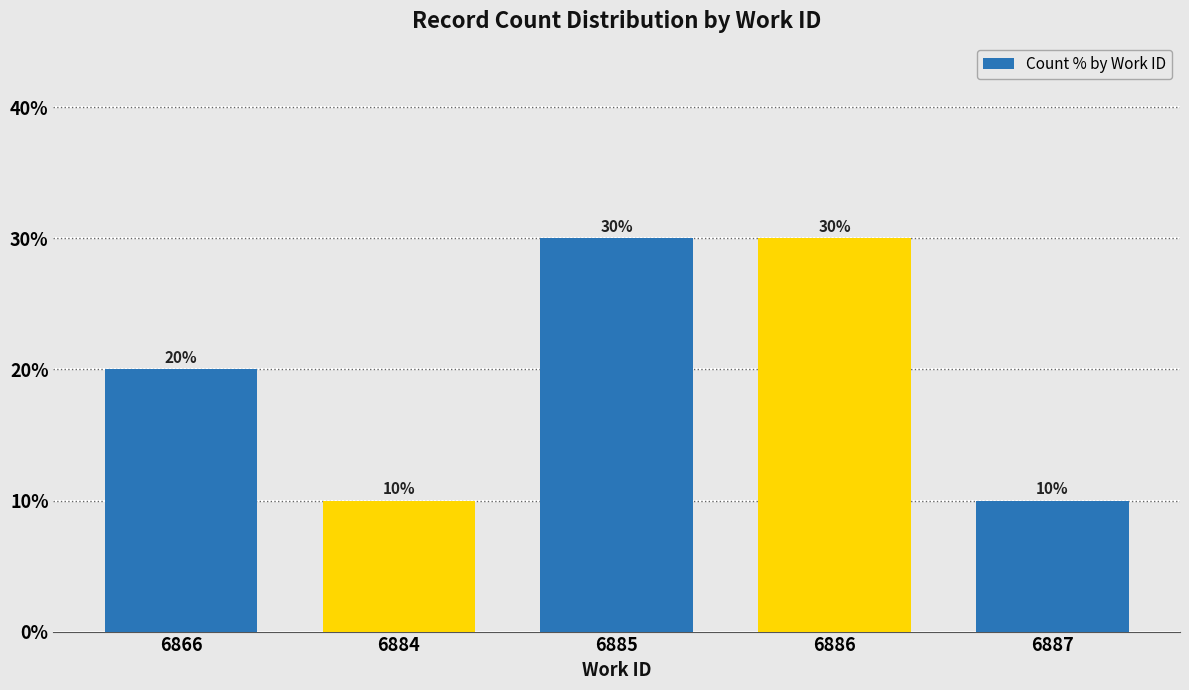

Reading left to right, list all the values displayed in this chart.

6866=20	6884=10	6885=30	6886=30	6887=10